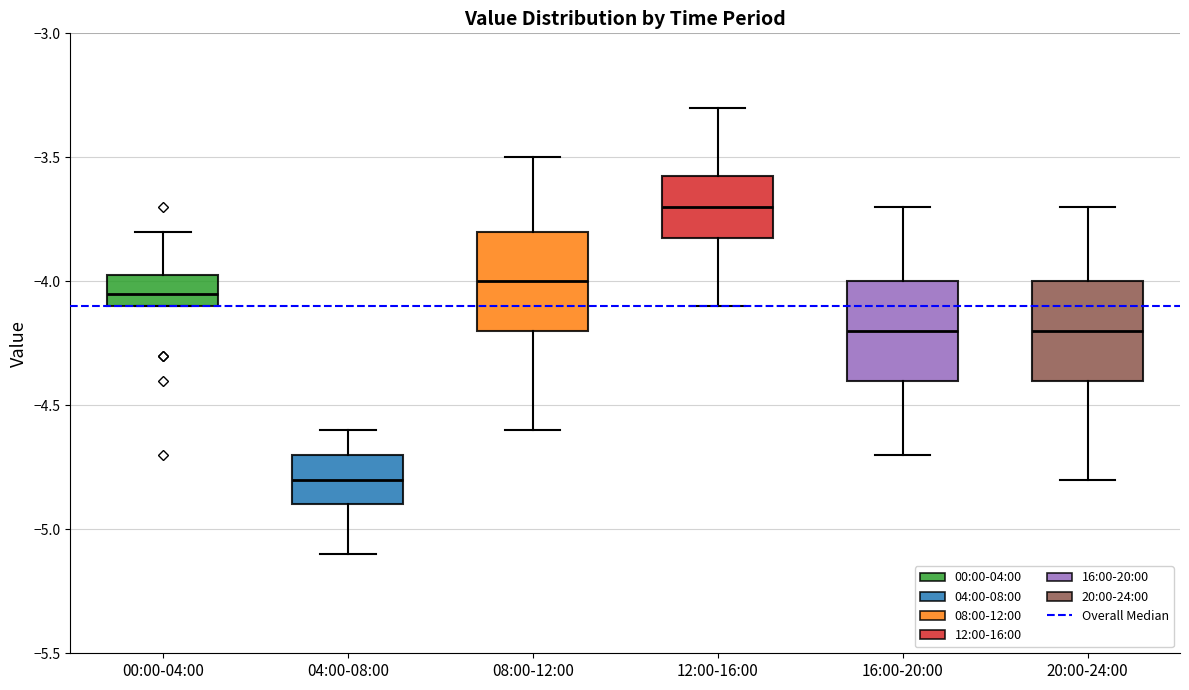

Reading left to right, read every box against the y-axis: the position of its median line, the range the box covers, and the ends of its whiskers. The values are not printed on the chart, so give them approximately, as read against the axis.

00:00-04:00: median -4.05, box -4.10 to -3.95, whiskers -4.10 to -3.80
04:00-08:00: median -4.80, box -4.90 to -4.70, whiskers -5.10 to -4.60
08:00-12:00: median -4.00, box -4.20 to -3.80, whiskers -4.60 to -3.50
12:00-16:00: median -3.70, box -3.80 to -3.55, whiskers -4.10 to -3.30
16:00-20:00: median -4.20, box -4.40 to -4.00, whiskers -4.70 to -3.70
20:00-24:00: median -4.20, box -4.40 to -4.00, whiskers -4.80 to -3.70